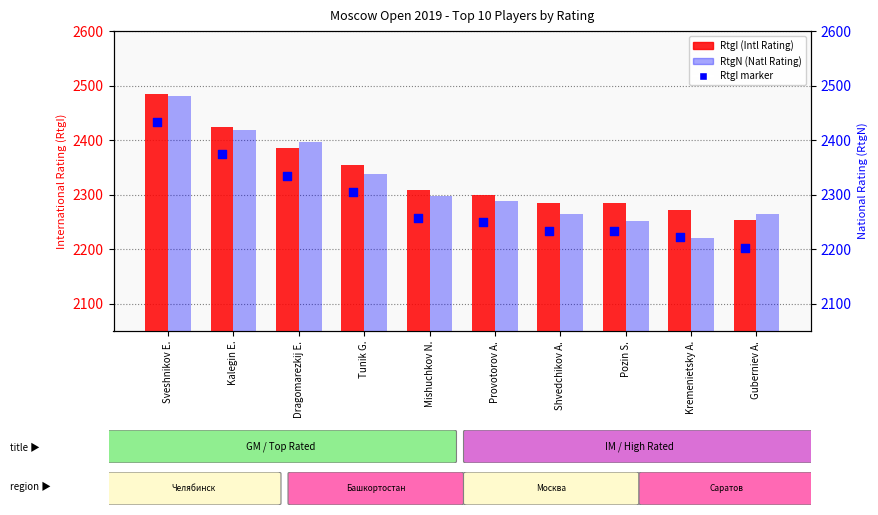

Which series reaches the maximum Y coordinate?

RtgI (Intl Rating)